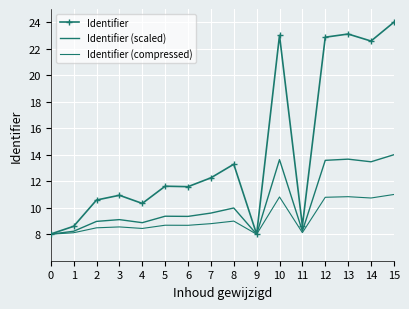

At which label is Identifier closest to 16?

8